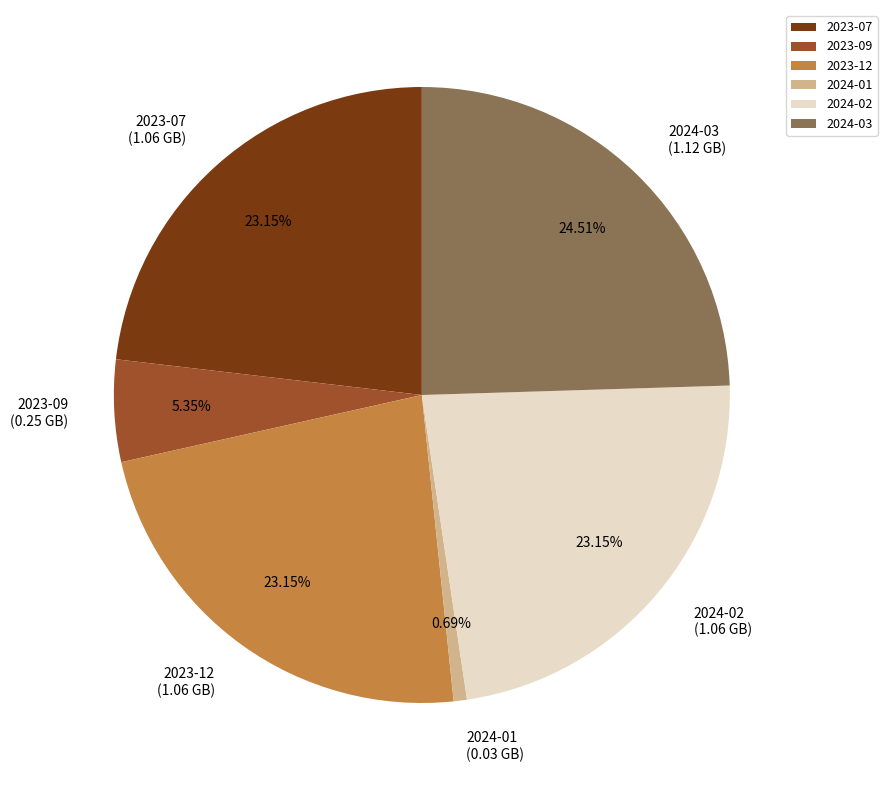

Which category has the smallest portion of the pie?

2024-01